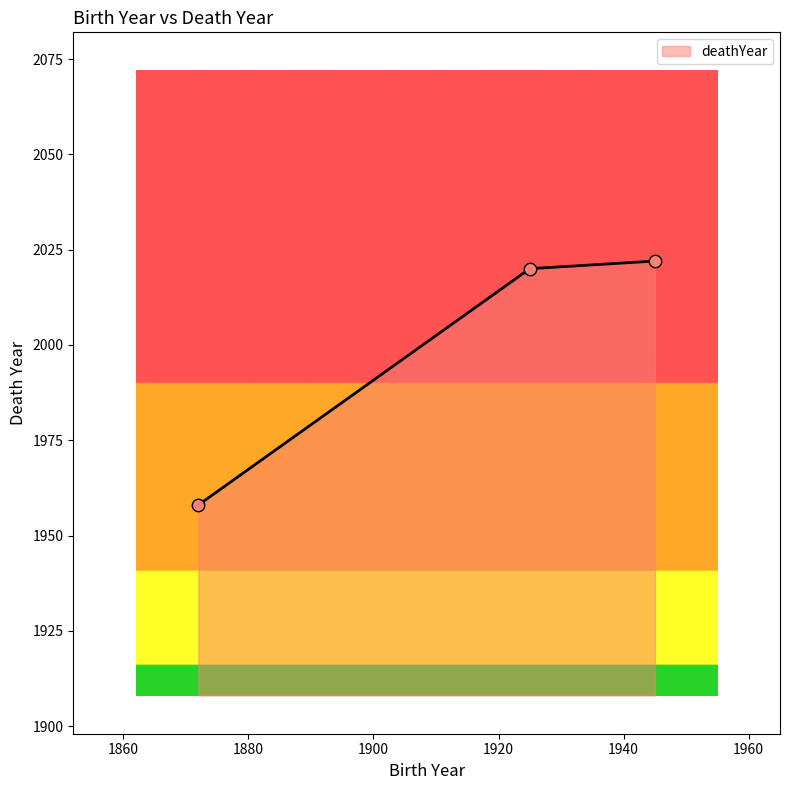

What is the difference between the maximum and minimum values?

64